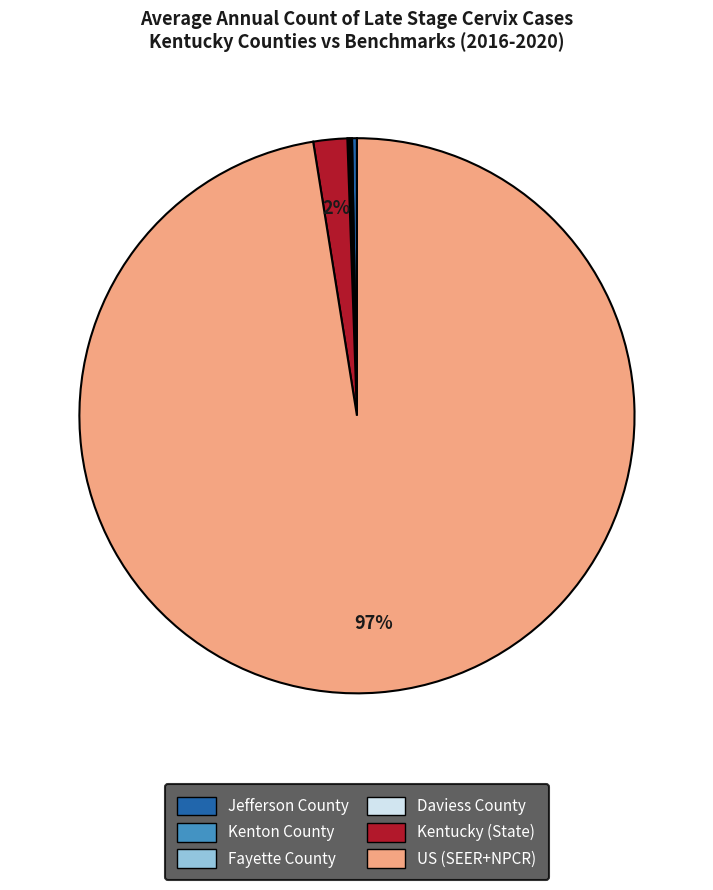

Is US (SEER+NPCR) the majority of the pie?

Yes